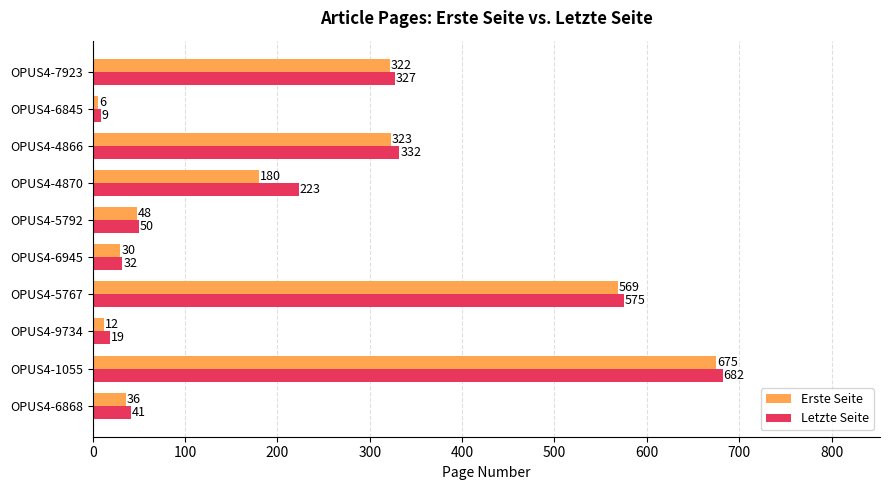

Rank the series by their average value, from highest to lowest.

Letzte Seite, Erste Seite